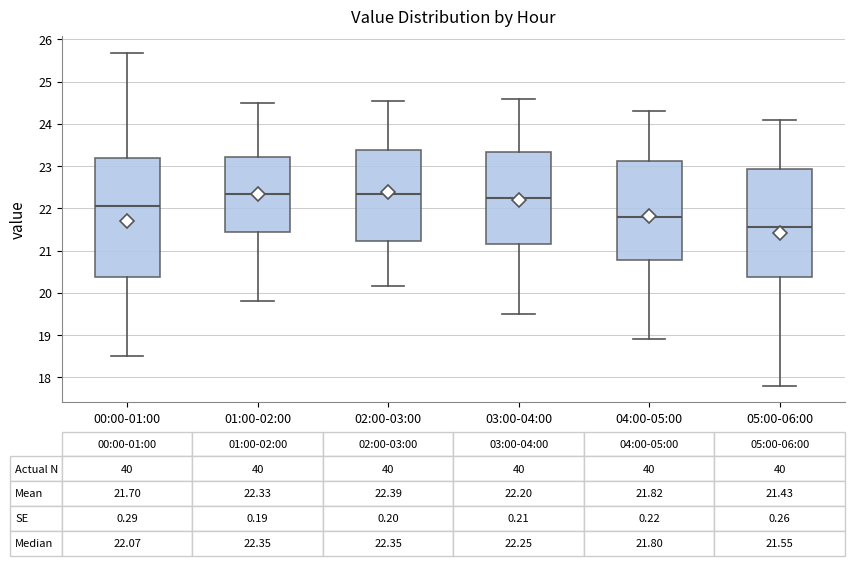

Comparing the boxes themselves (not the whiskers), which one is the tallest?

00:00-01:00